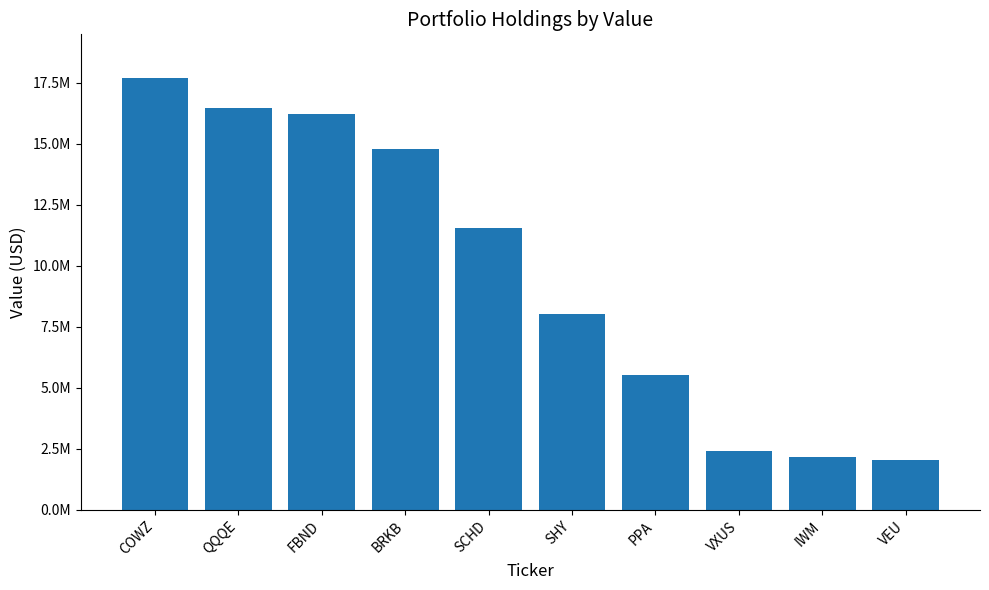

What is the maximum value shown in the chart?

17704420